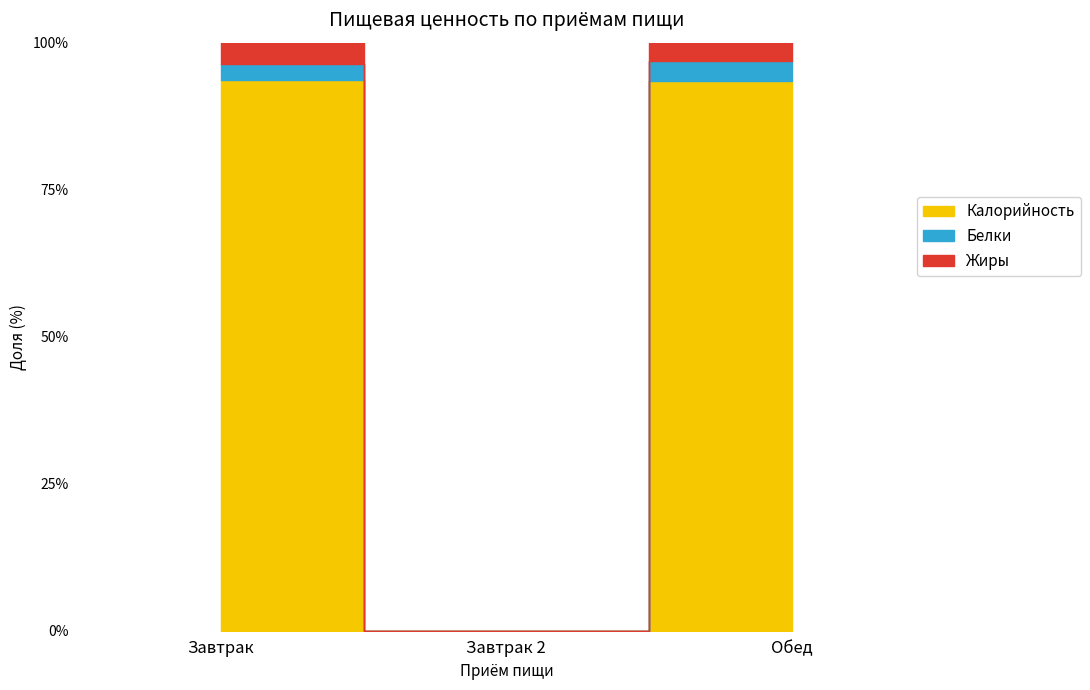

How many values in the Калорийность series are below 547?

1